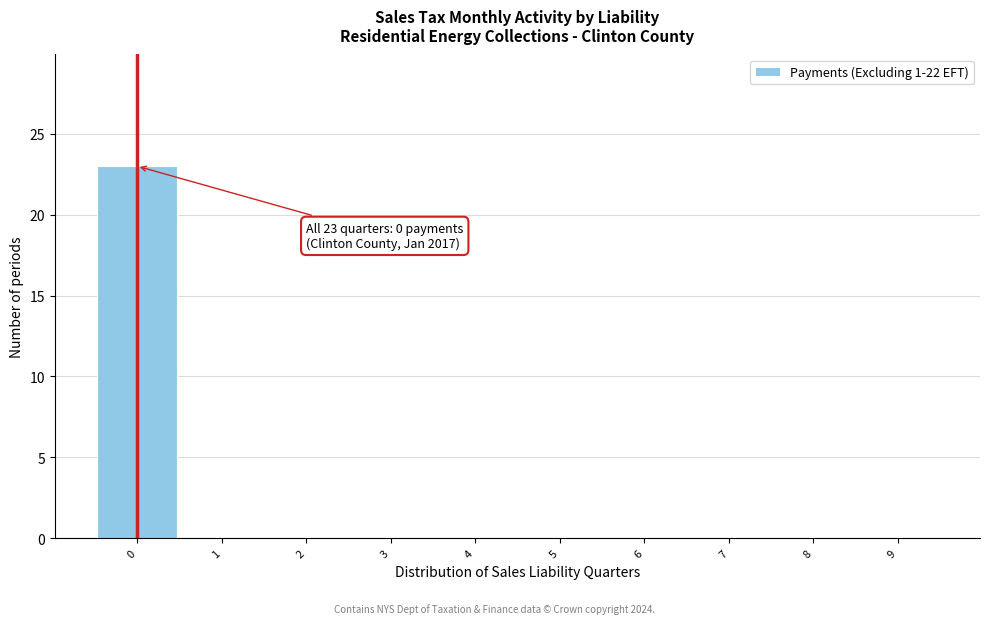

Which range on the x-axis has the tallest bar?

-0.5 to 0.5